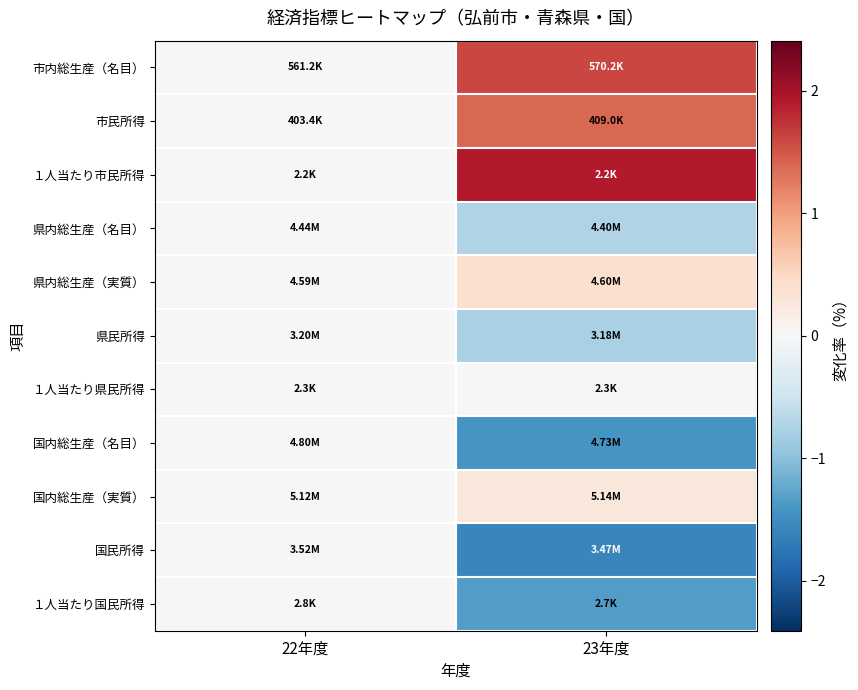

How many data points does each series have?

2